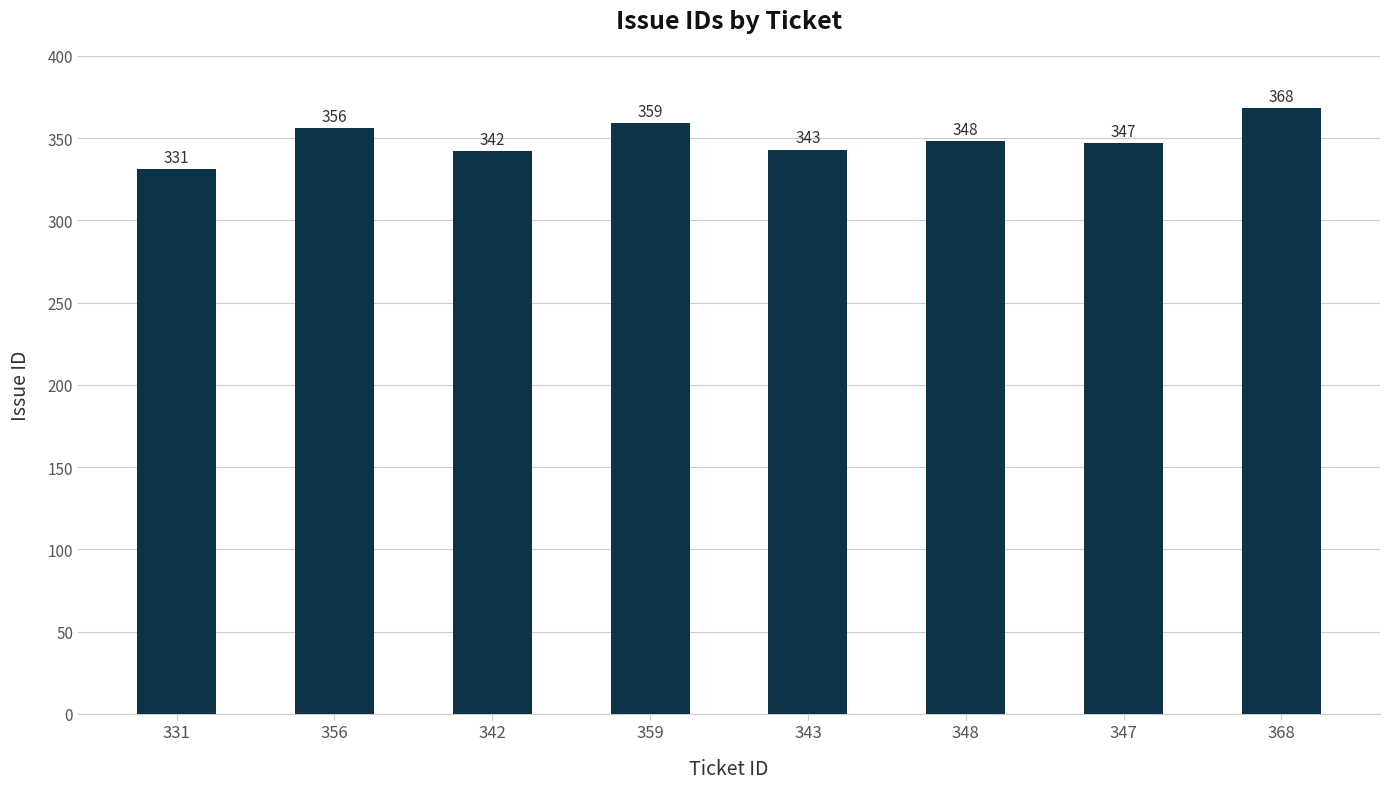

What is the average value?

349